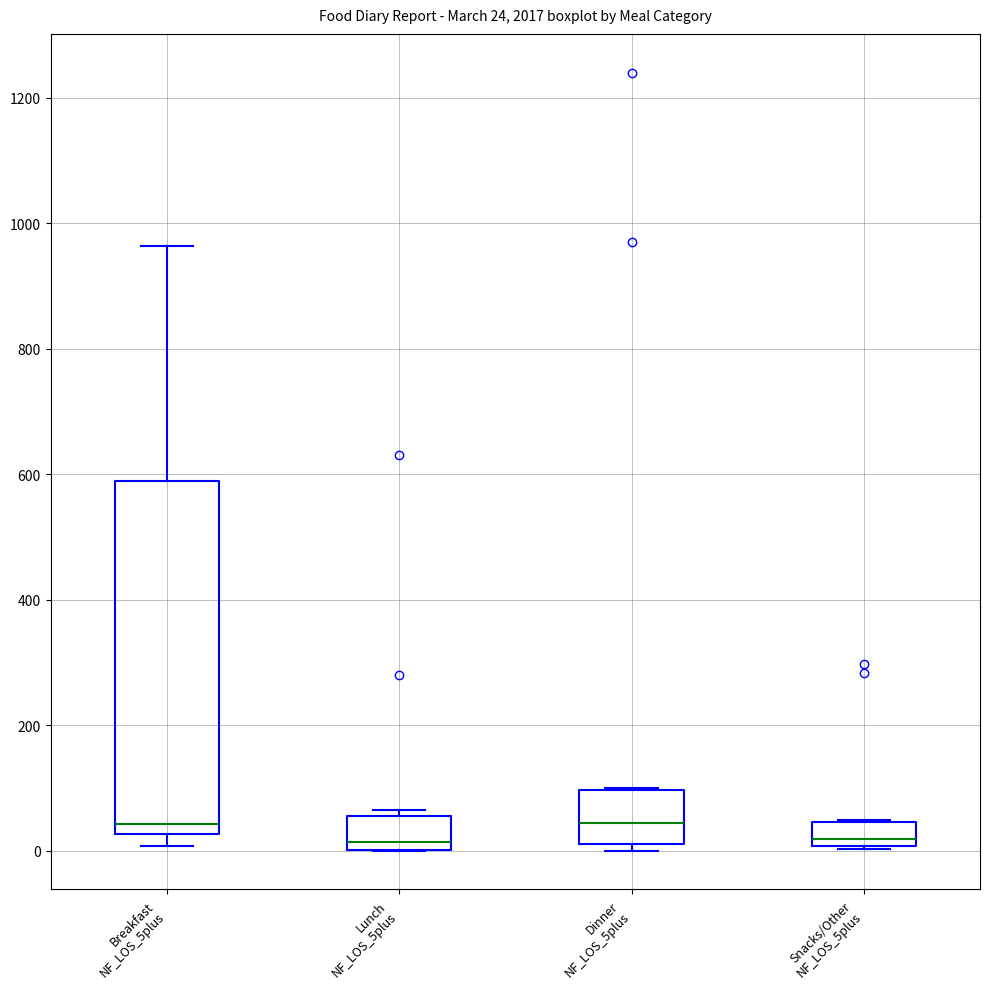

Which box is the tallest, from its lower edge to its upper edge?

Breakfast NF_LOS_5plus